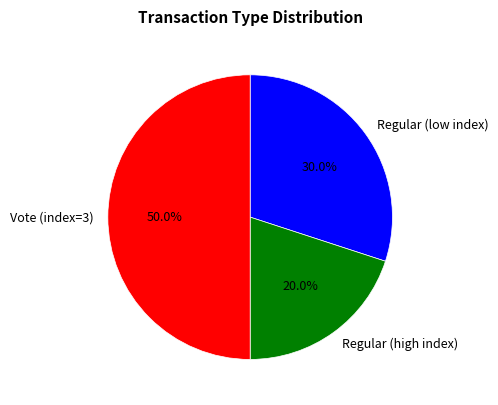

What is the ratio of the value at Vote (index=3) to the value at Regular (high index)?

2.5